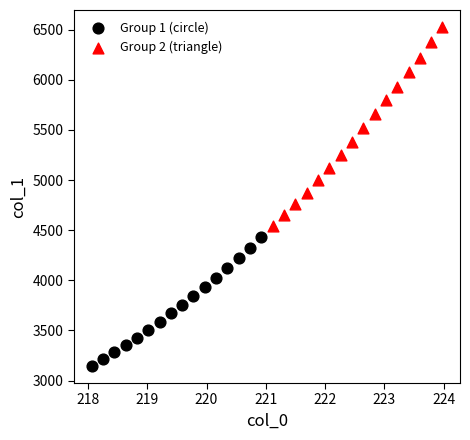

Which series contains the lowest Y value?

Group 1 (circle)